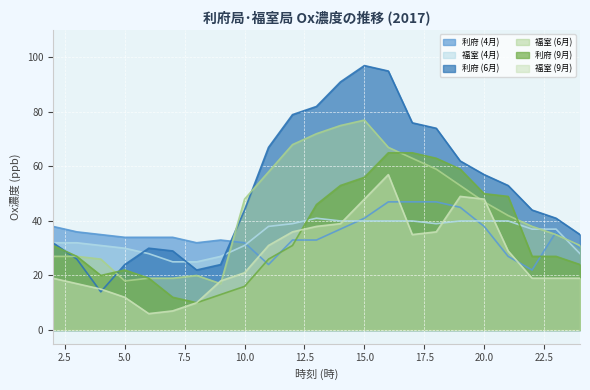

How many lines are shown in the chart?

6